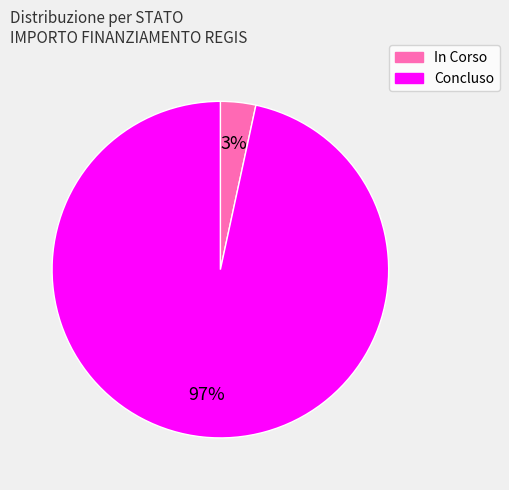

What is the smallest slice in the pie chart?

In Corso